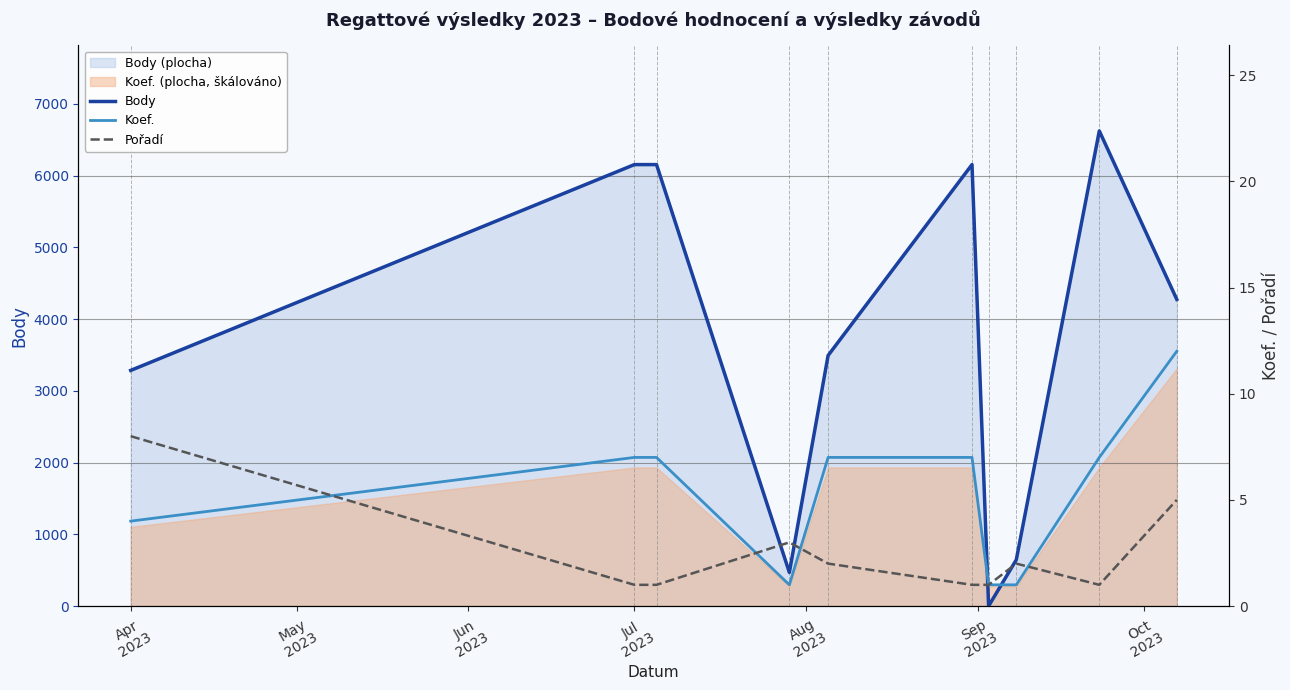

What is the sum of all Pořadí values?

25